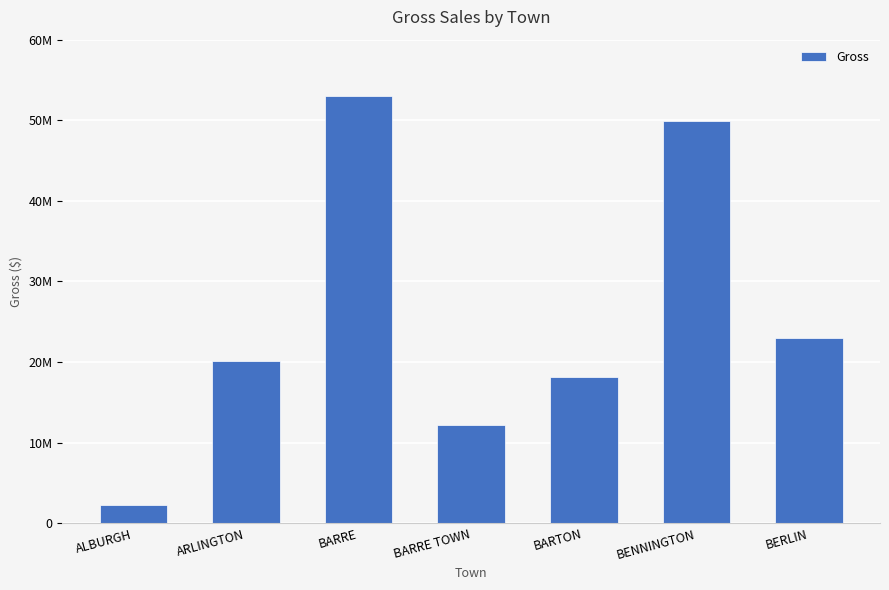

Where is the data nearest to the value 27614003?

BERLIN